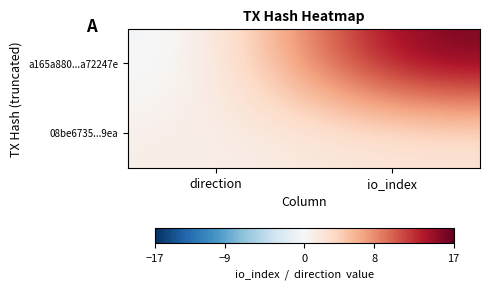

Which series has the widest spread of values?

a165a880...a72247e